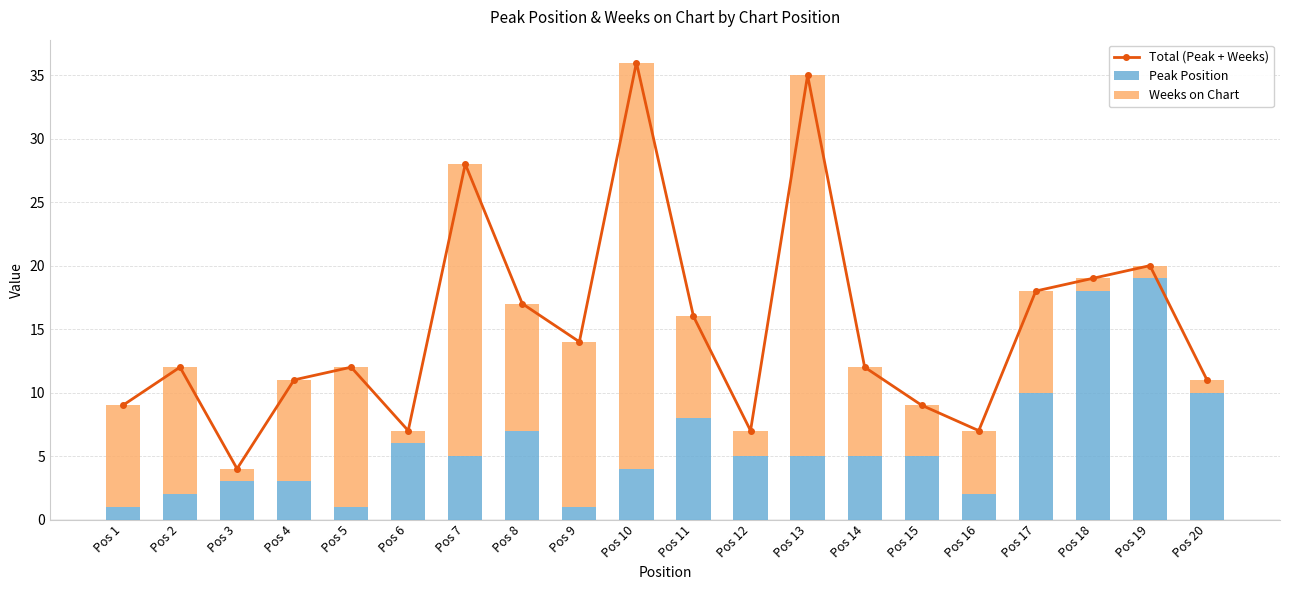

How many values in the Weeks on Chart series are below 8?

9